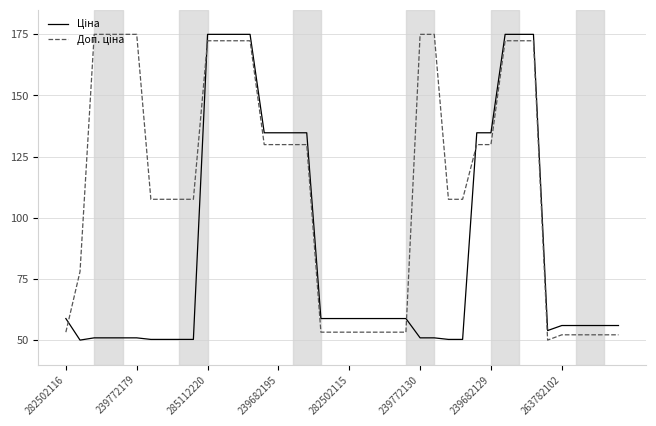

What is the maximum value shown in the chart?

175.0